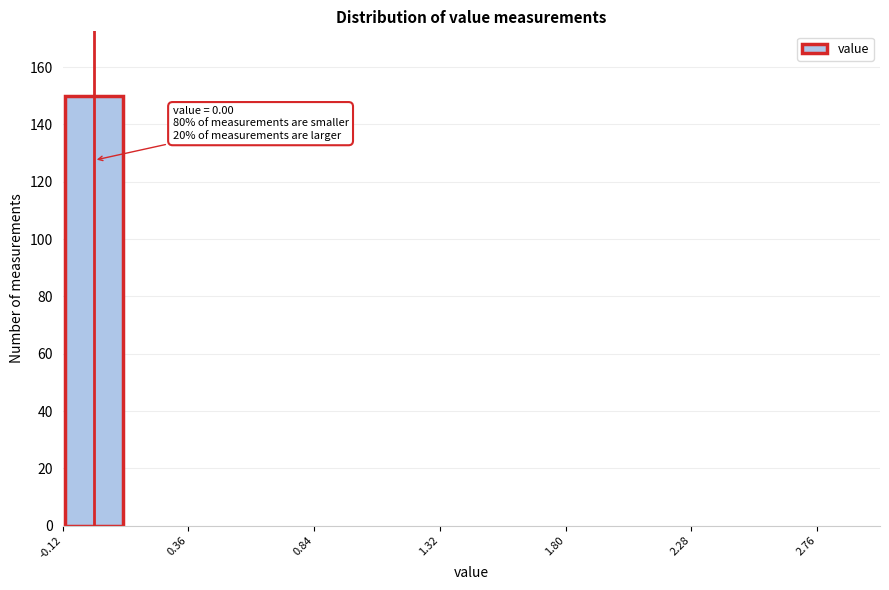

Over which range of the x-axis is the bar tallest?

-0.12 to 0.12